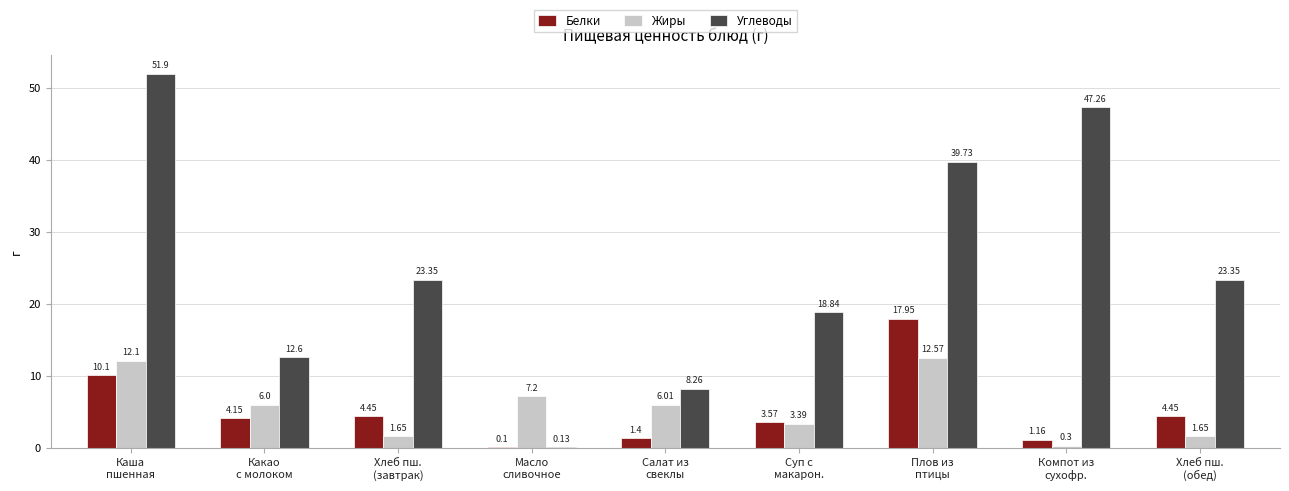

What is the sum of the Жиры values at Какао
с молоком and Суп с
макарон.?

9.4